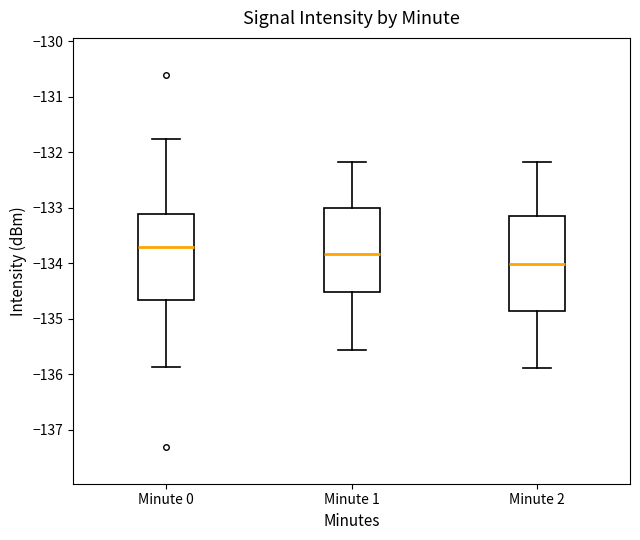

Which box's median line is the highest?

Minute 0